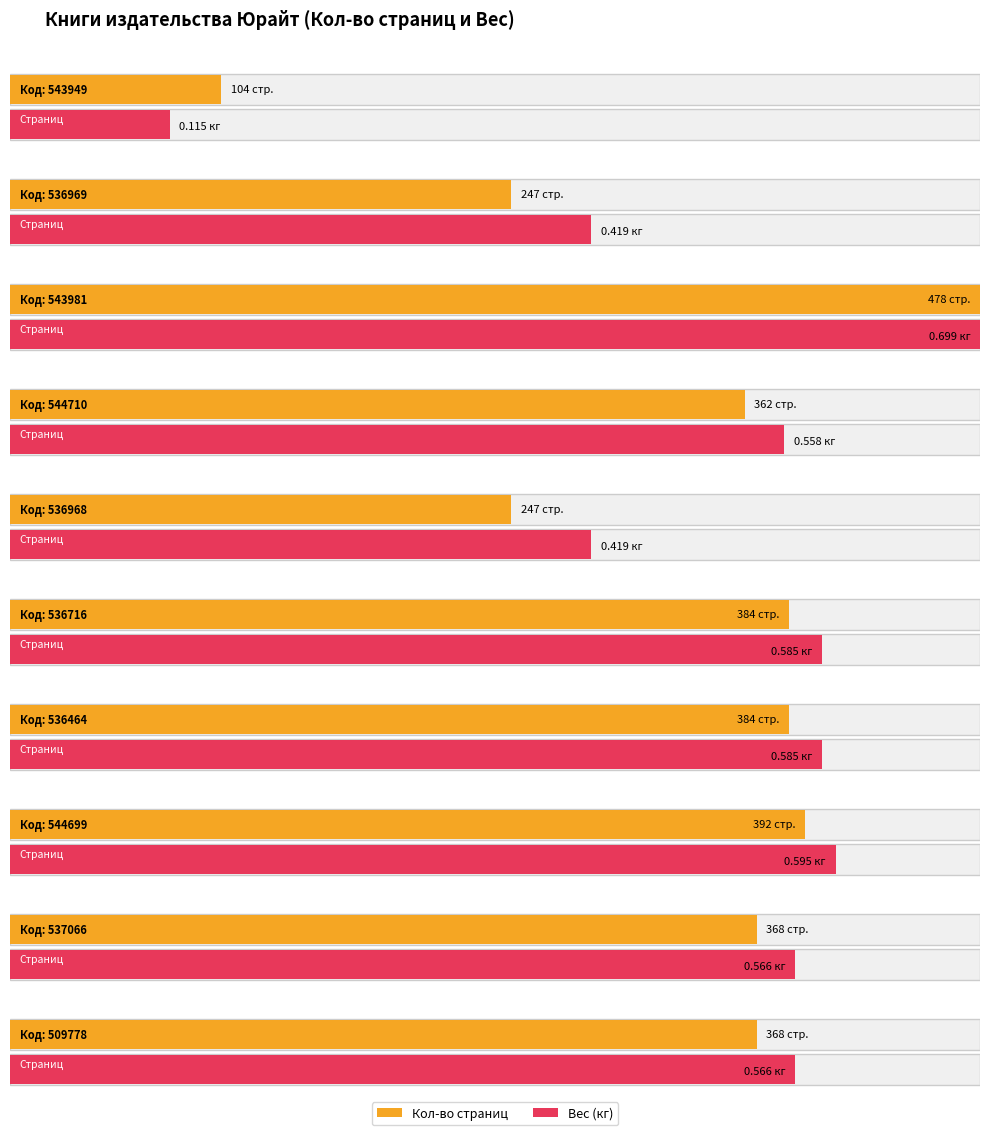

Between 543949 and 509778, which series saw the biggest shift?

Кол-во страниц